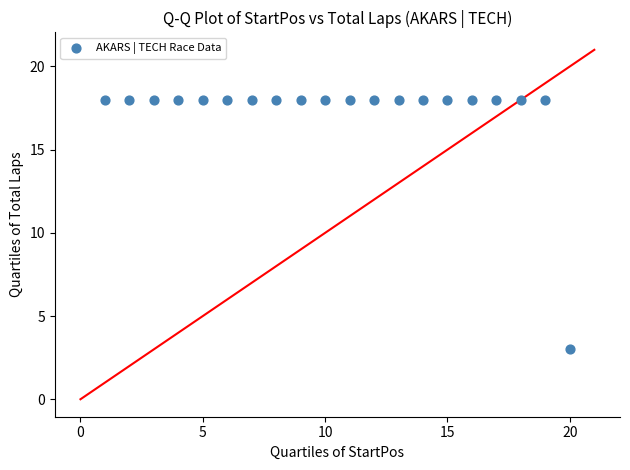

What is the range of X values (max minus min)?

19